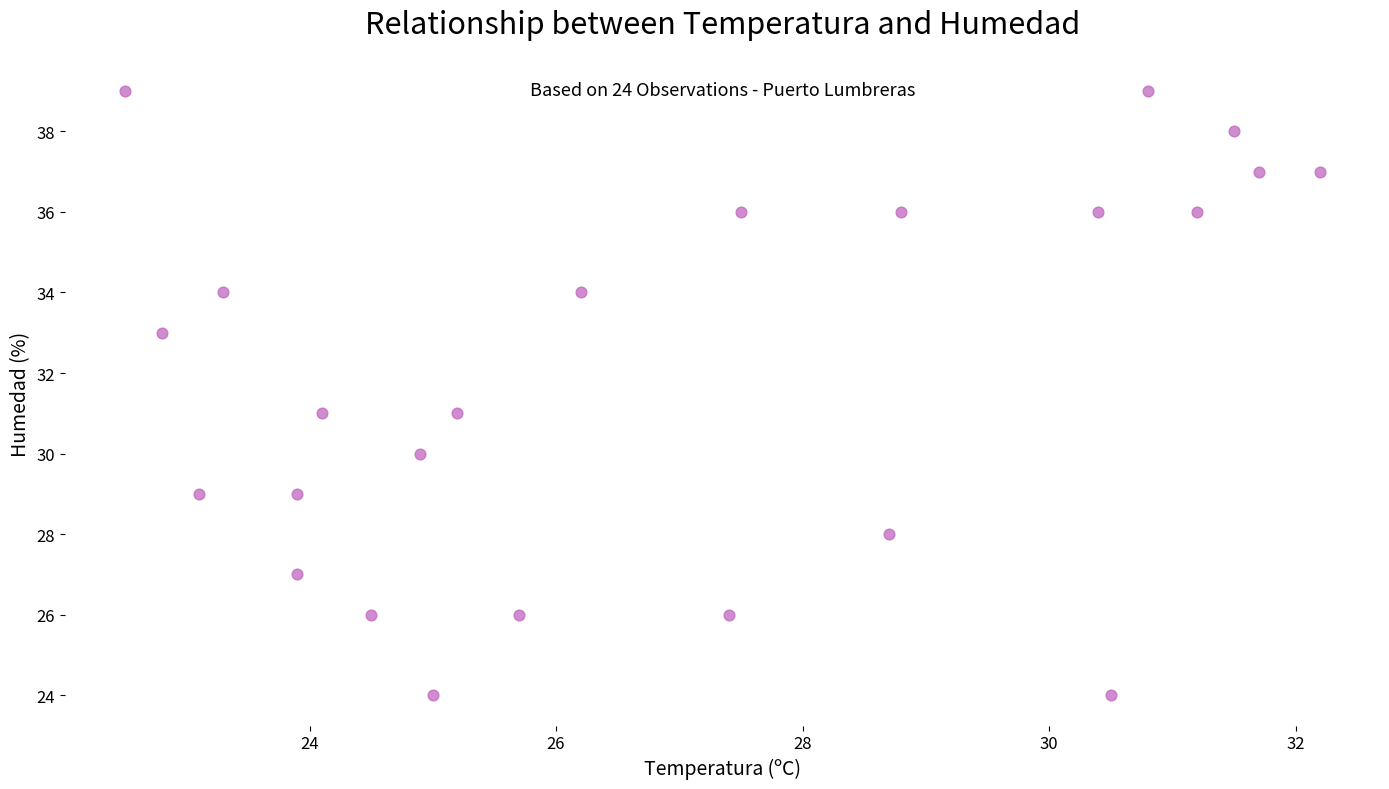

What is the range of Y values (max minus min)?

15